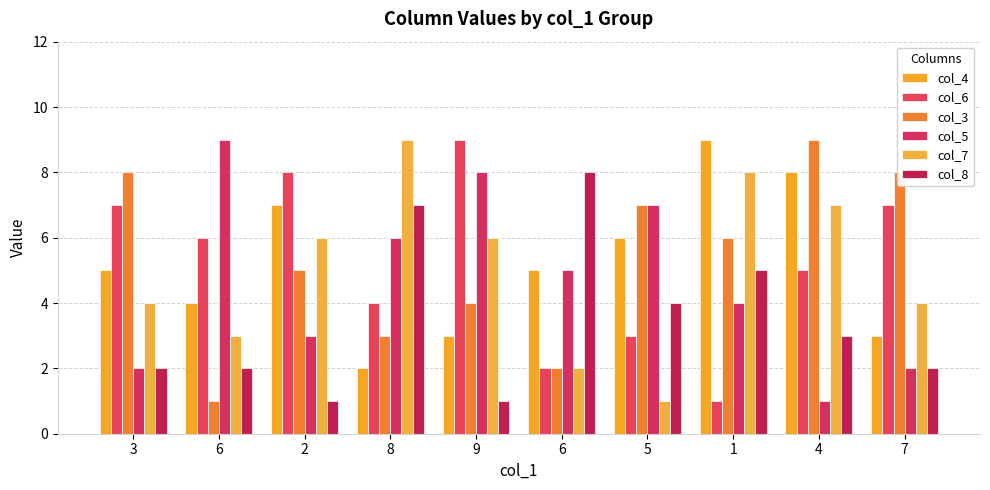

Count the col_3 values in the range 3 to 8.

7